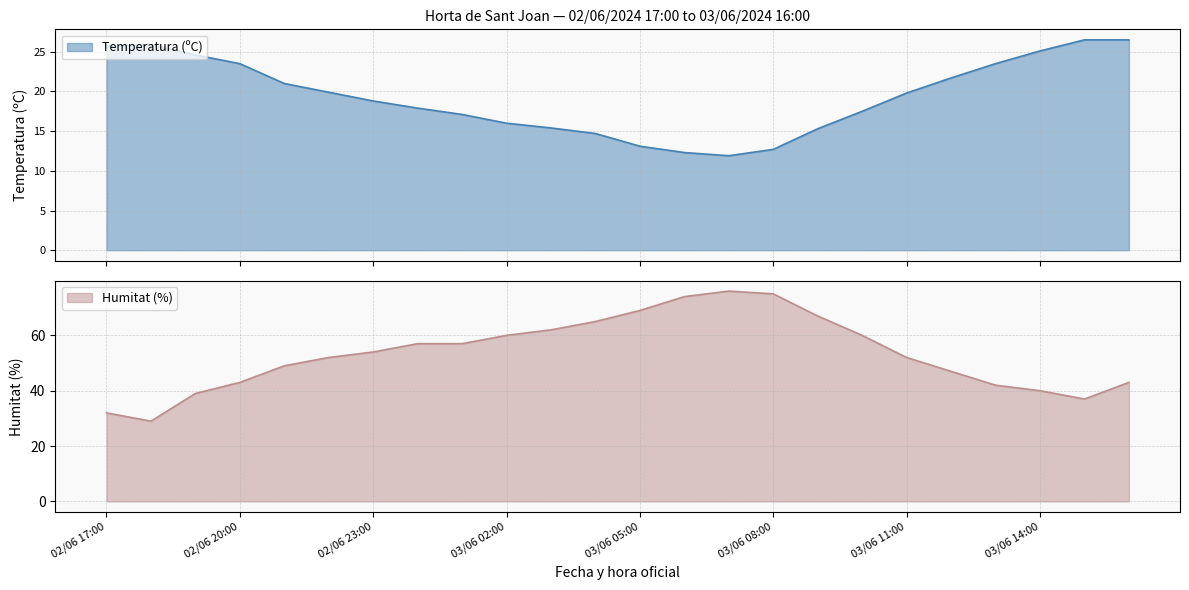

Rank the series at 02/06 17:00 from lowest to highest value.

Temperatura (ºC), Humitat (%)